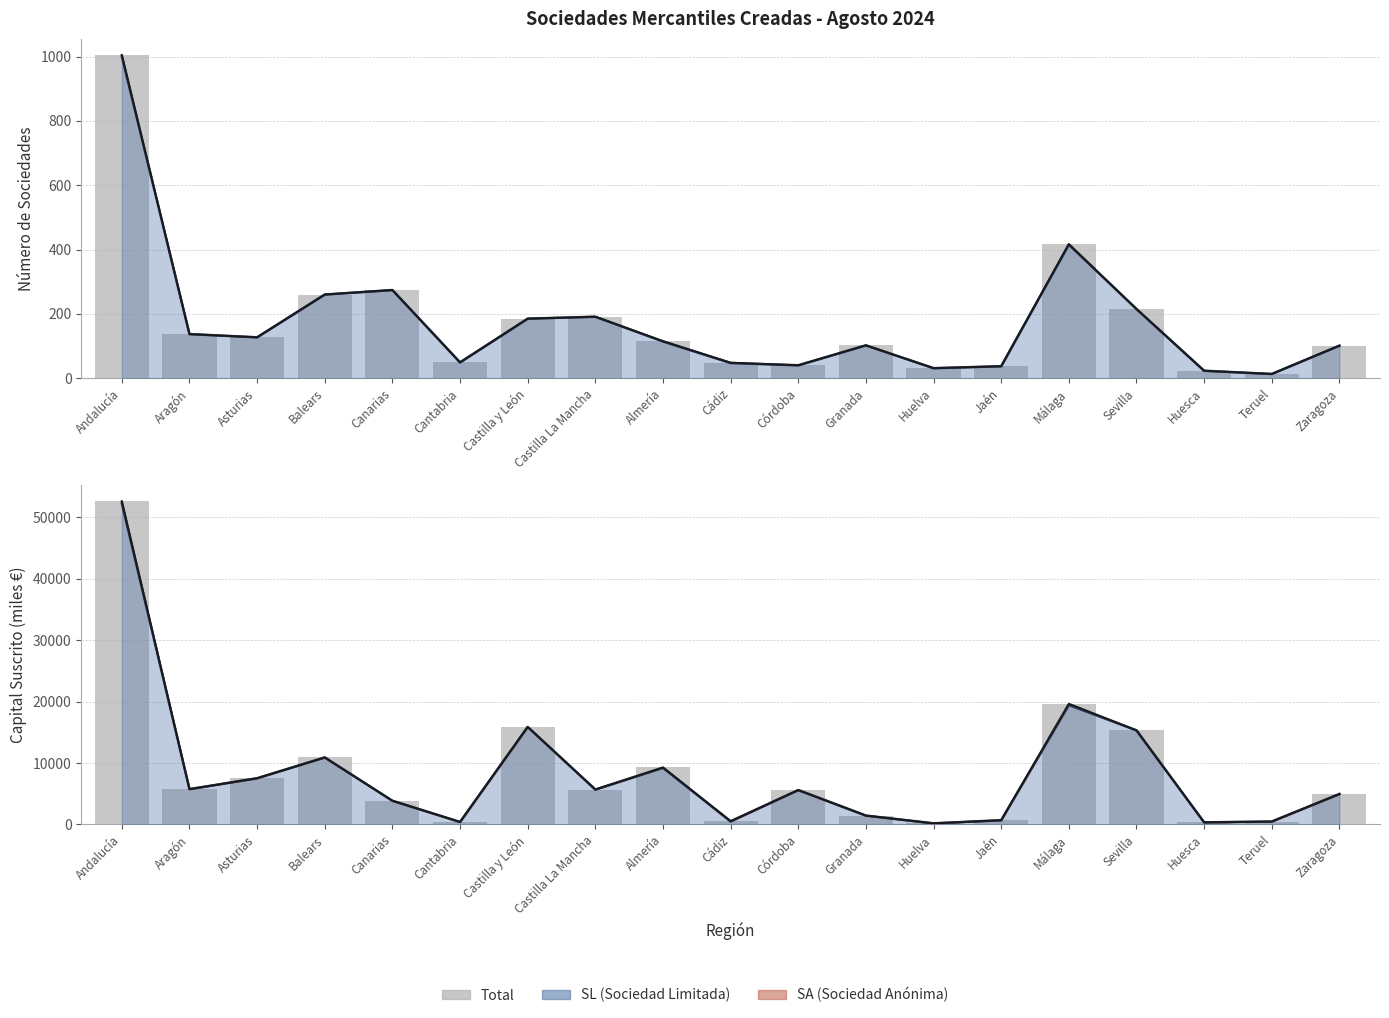

List the series in order of their overall mean, lowest first.

Total Número, Total Capital Suscrito